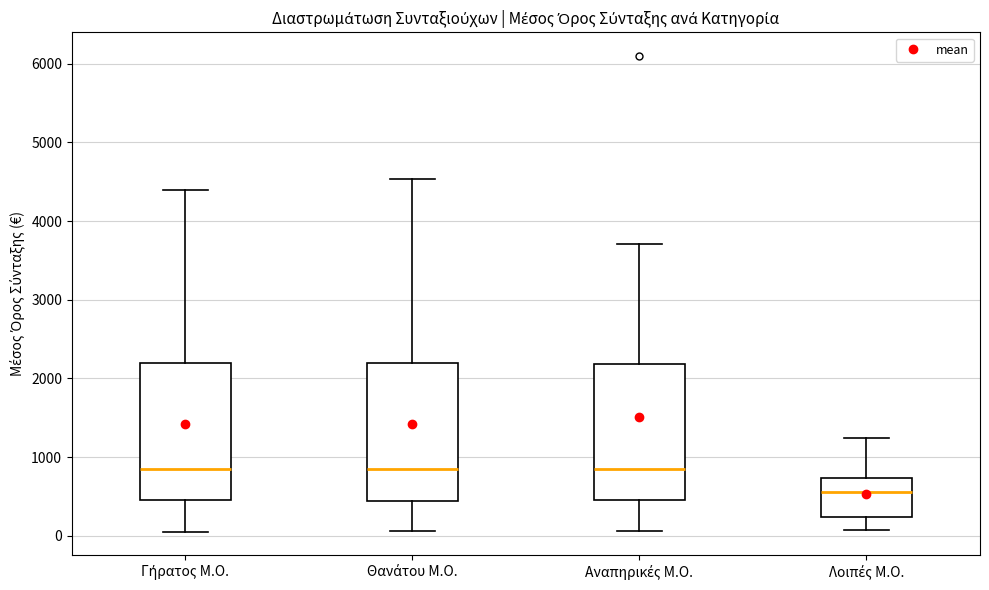

Reading left to right, read every box against the y-axis: the position of its median line, the range the box covers, and the ends of its whiskers. The values are not printed on the chart, so give them approximately, as read against the axis.

Γήρατος Μ.Ο.: median 800, box 500 to 2200, whiskers 100 to 4400
Θανάτου Μ.Ο.: median 800, box 400 to 2200, whiskers 100 to 4500
Αναπηρικές Μ.Ο.: median 800, box 500 to 2200, whiskers 100 to 3700
Λοιπές Μ.Ο.: median 600, box 200 to 700, whiskers 100 to 1200